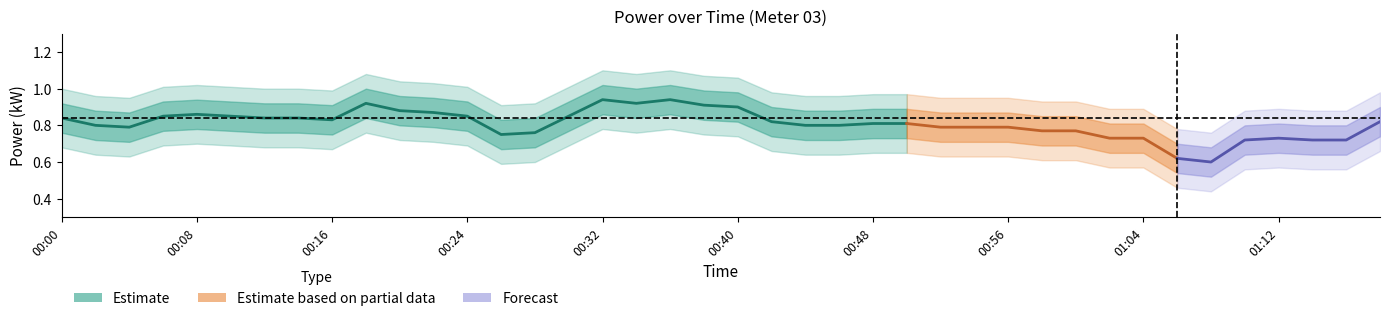

At which category does power_upper2 reach its first local valley?

00:04